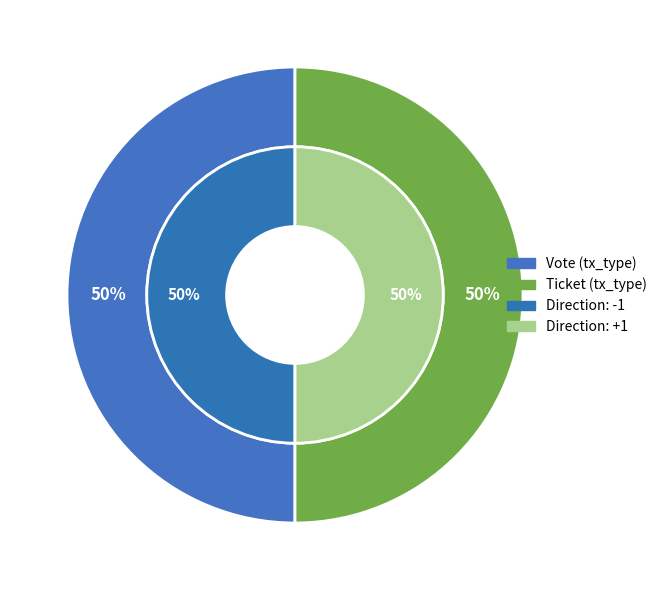

Combined, what portion of the pie is Vote and Ticket?

100.0%